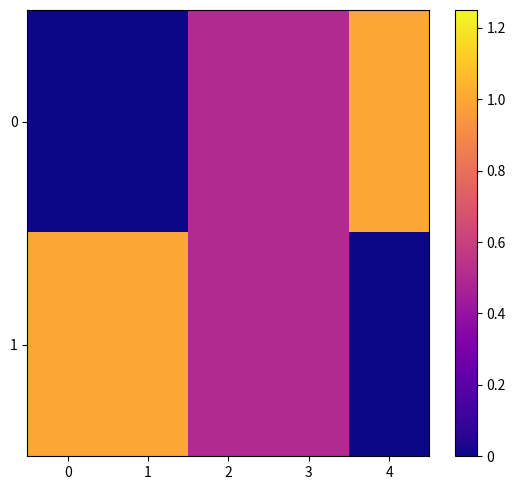

Reading left to right, transcribe all the data shown in this chart.

0: 0=0.0	1=0.0	2=0.5	3=0.5	4=1.0
1: 0=1.0	1=1.0	2=0.5	3=0.5	4=0.0